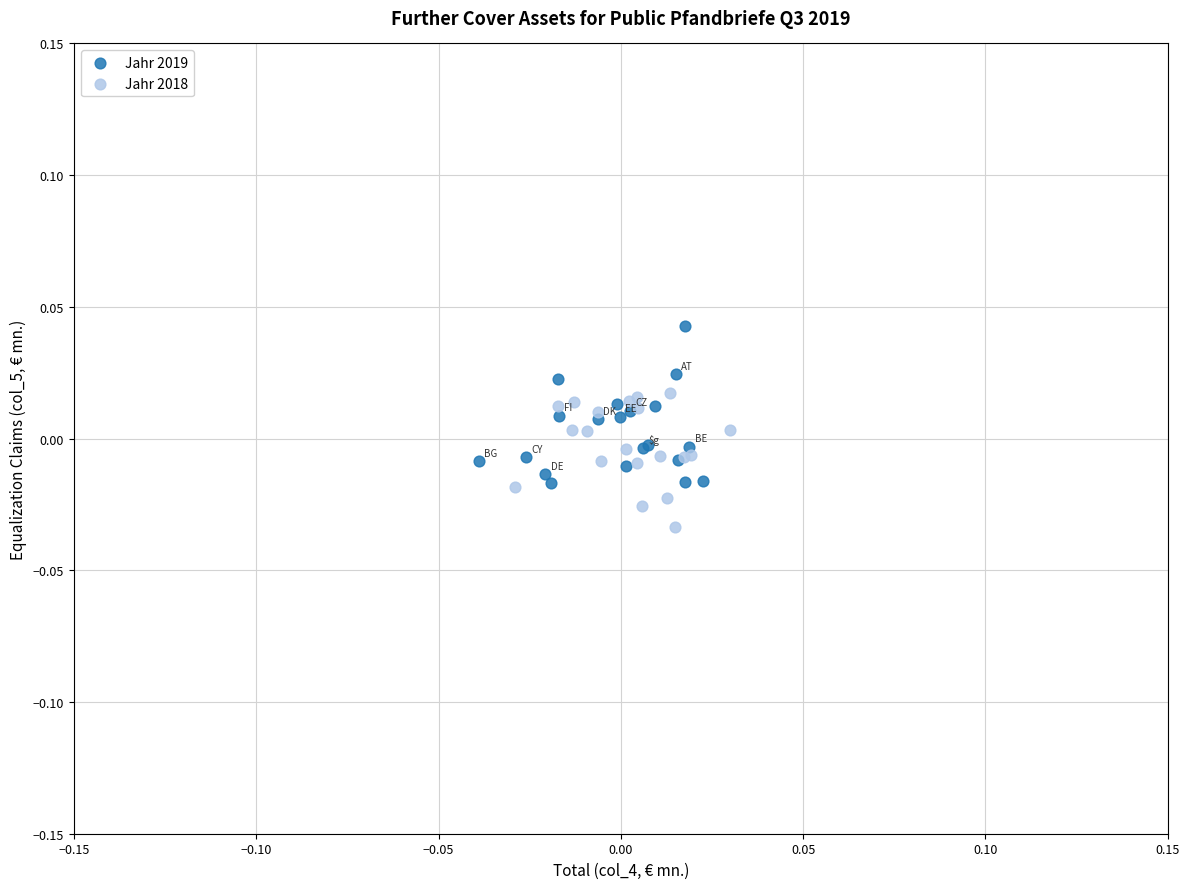

Which series contains the lowest Y value?

Jahr 2018